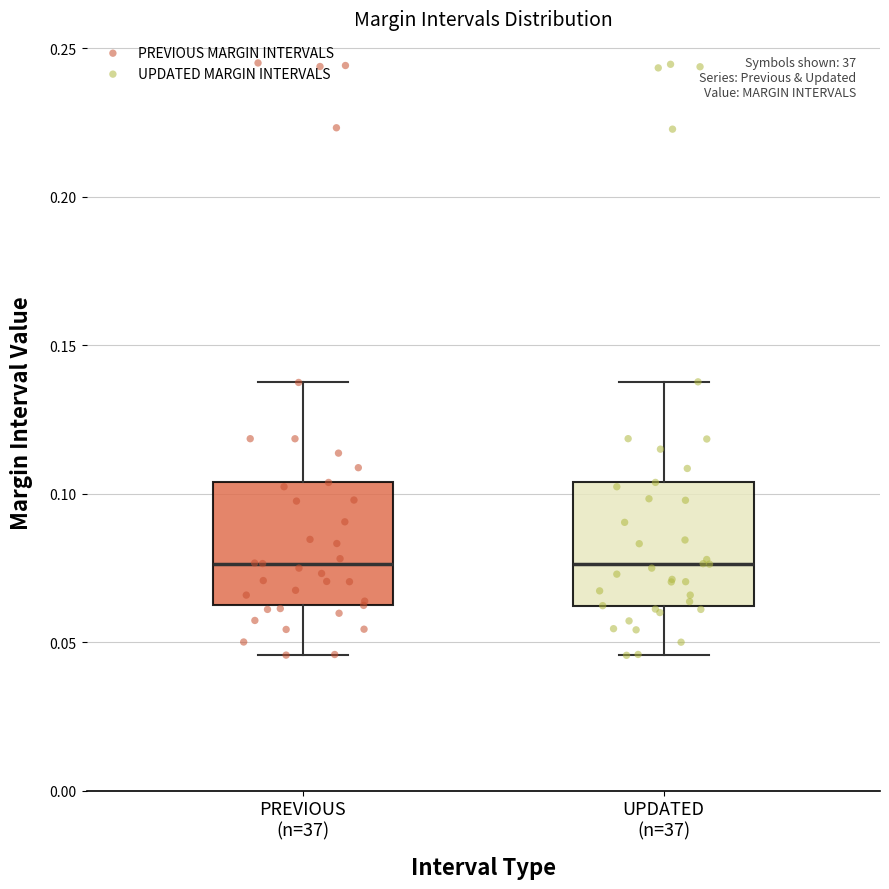

Where does the upper whisker of the box for UPDATED (n=37) end on the y-axis? The values are not printed on the chart, so give them approximately, as read against the axis.

0.140